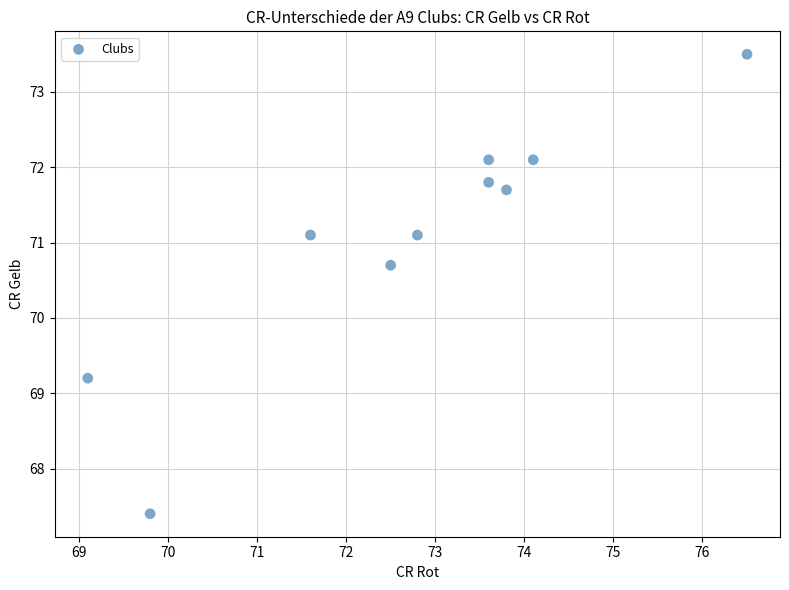

What is the range of Y values (max minus min)?

6.1